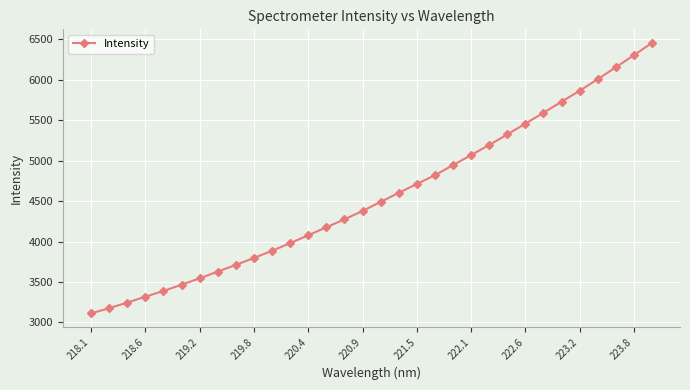

What is the difference between the second highest and second lowest values?

3128.0